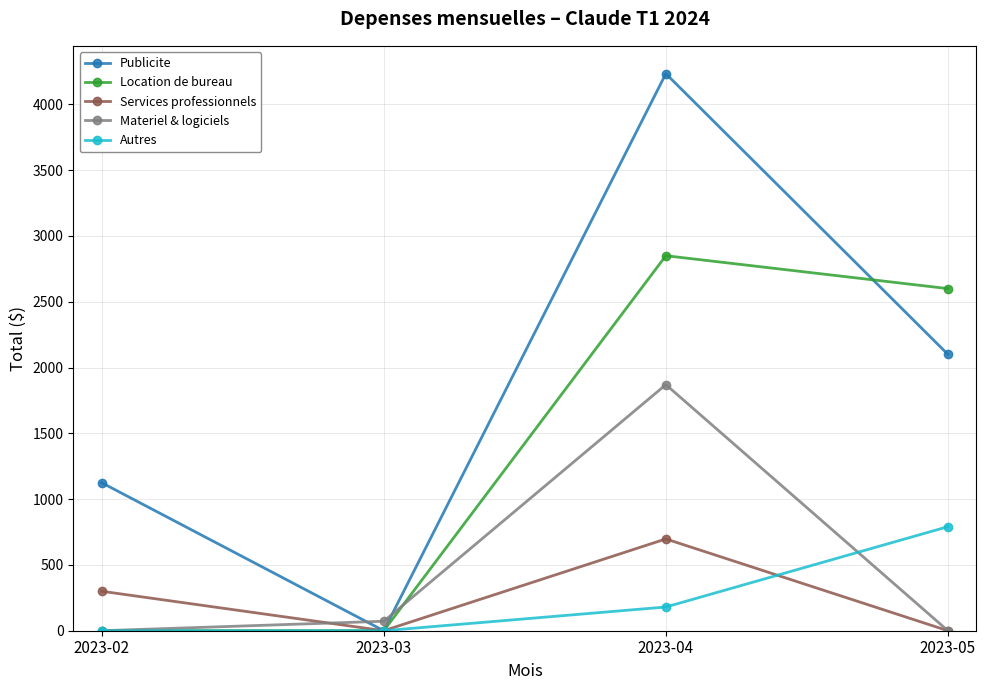

Reading right to left, transcribe all the data shown in this chart.

Publicite: 2023-05=2100.0	2023-04=4233.4	2023-03=0.0	2023-02=1125.0
Location de bureau: 2023-05=2600.0	2023-04=2850.0	2023-03=0.0	2023-02=0.0
Services professionnels: 2023-05=0.0	2023-04=697.5	2023-03=0.0	2023-02=300.0
Materiel & logiciels: 2023-05=0.0	2023-04=1870.1	2023-03=72.0	2023-02=0.0
Autres: 2023-05=790.8	2023-04=180.3	2023-03=0.0	2023-02=0.0